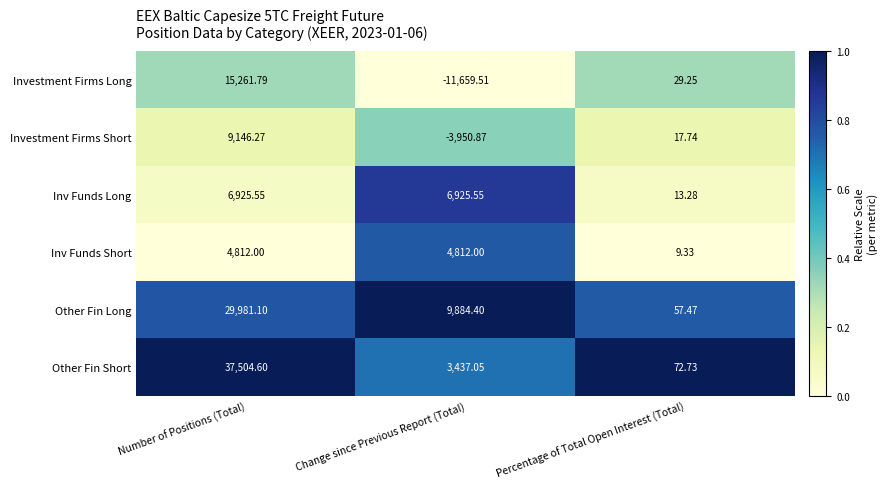

Which series has the largest range (max minus min)?

Other Fin Short